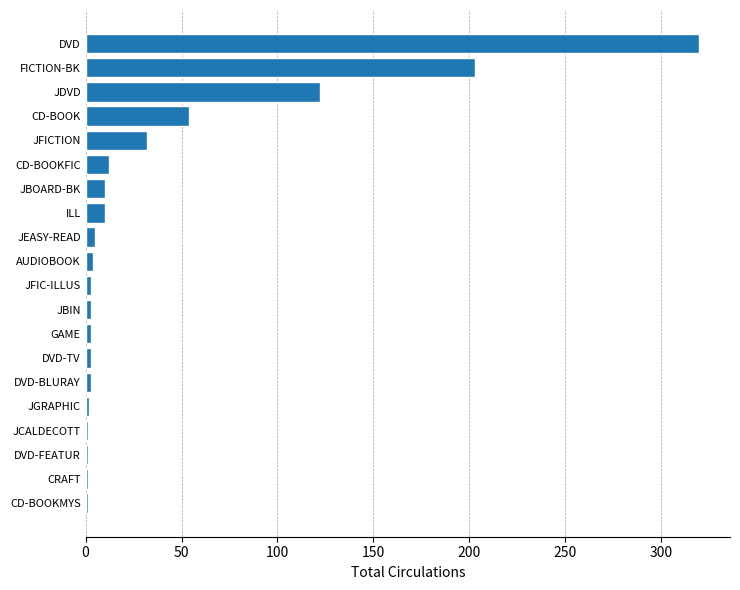

What is the sum of all values?

793